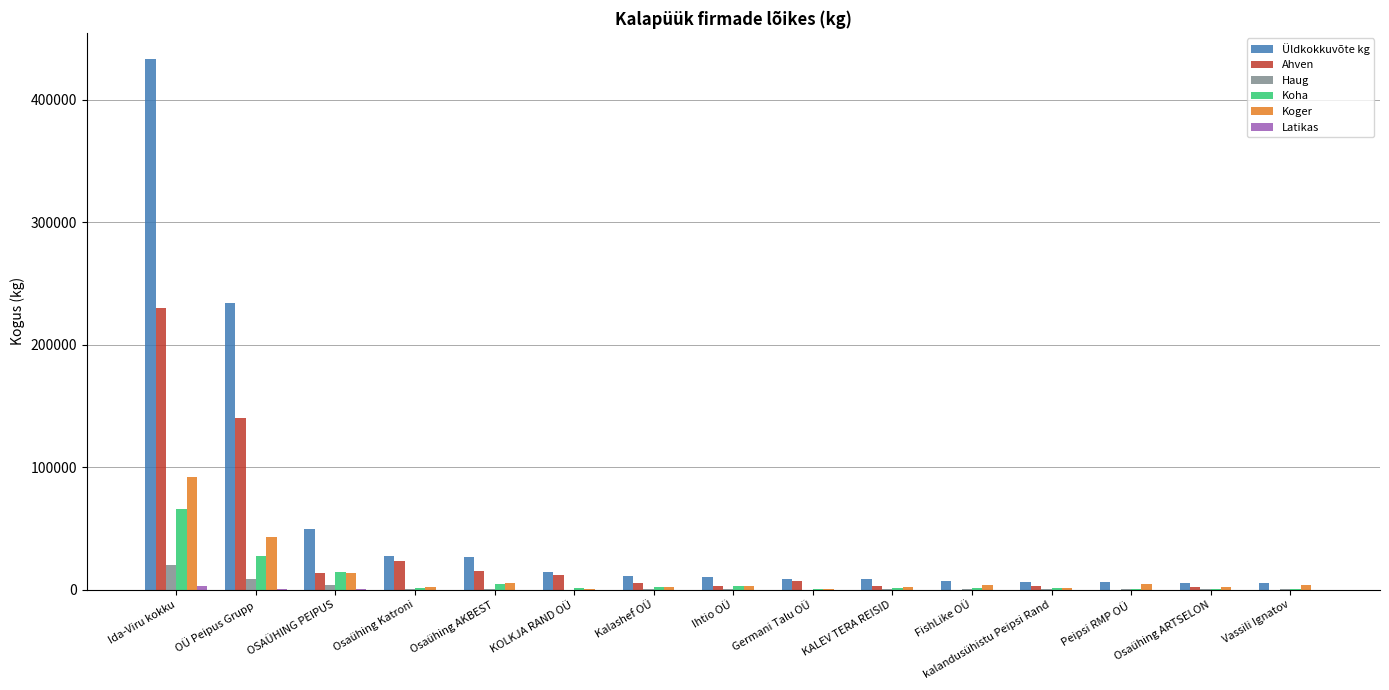

What is the sum of all Üldkokkuvõte kg values?

857498.5